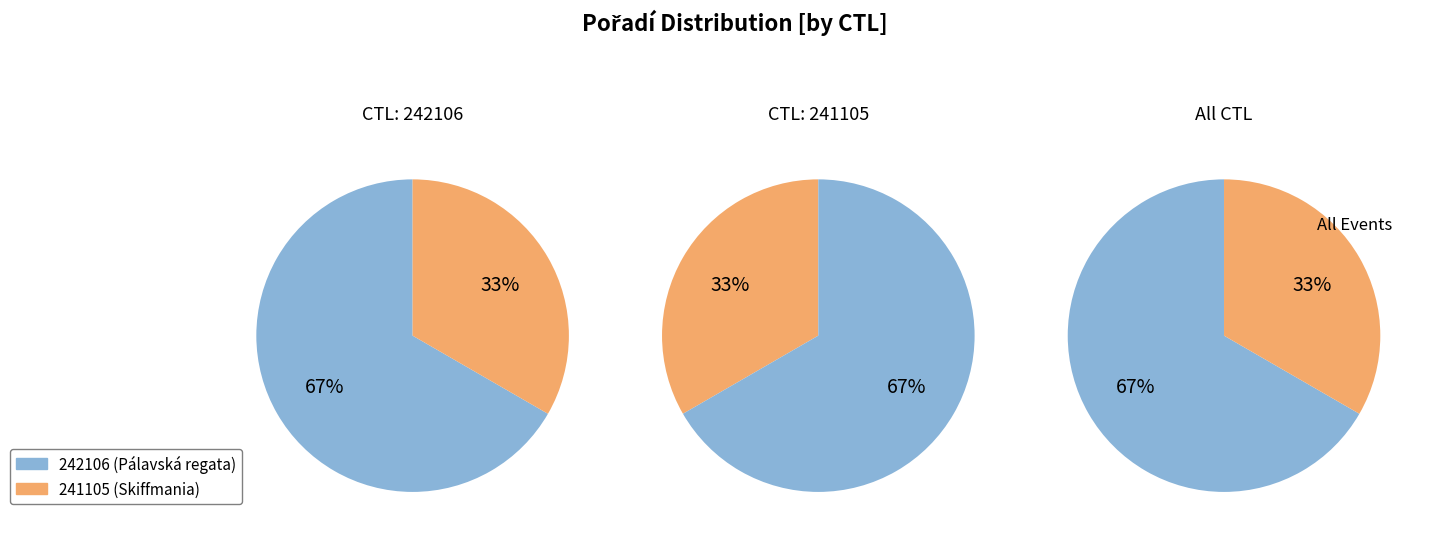

What percentage is NOT represented by 242106?

33.3%